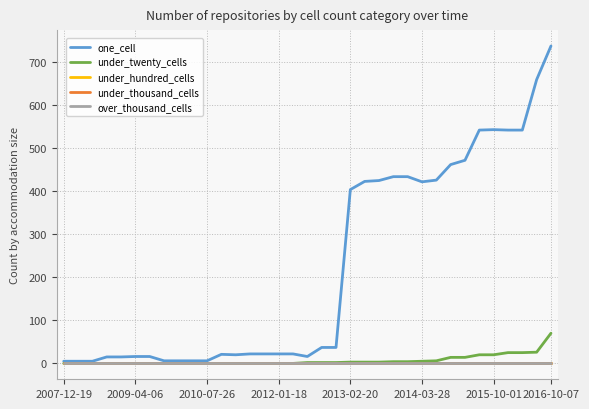

True or false: over_thousand_cells and under_twenty_cells cross at least once.

False